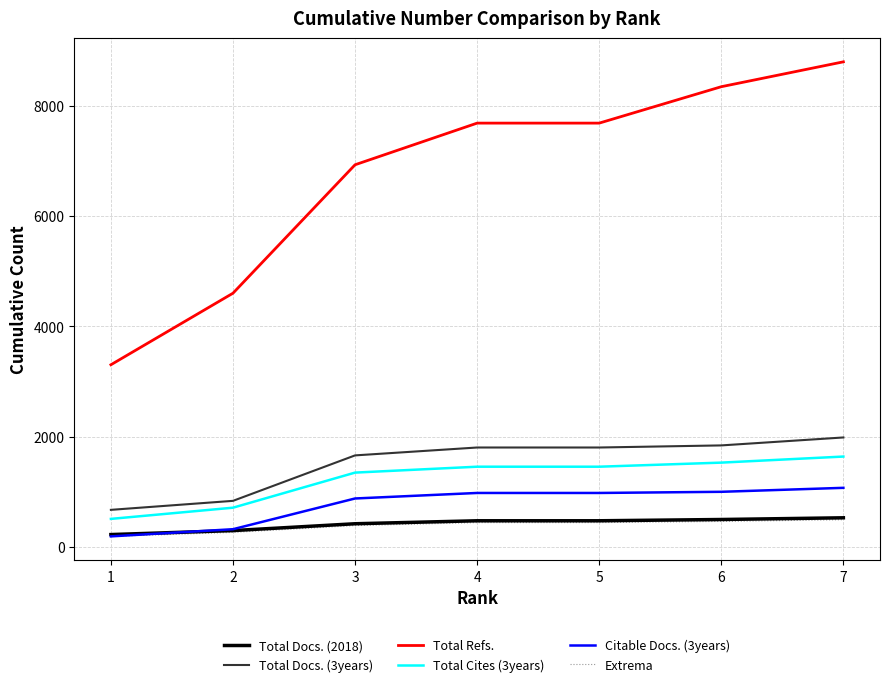

The value of Total Docs. (3years) at 6 is 668. True or false?

False